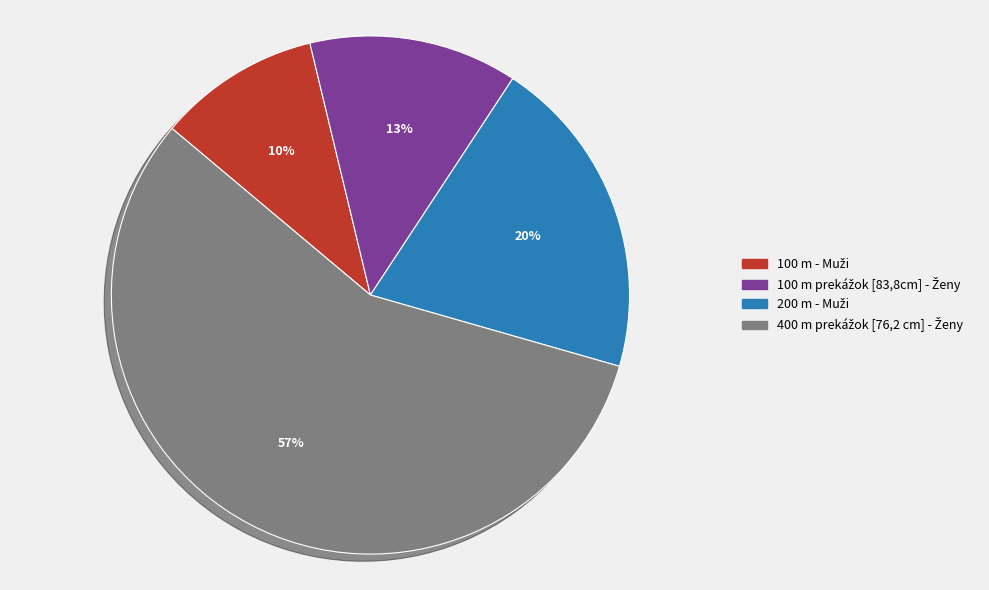

Does any single category account for the majority?

Yes